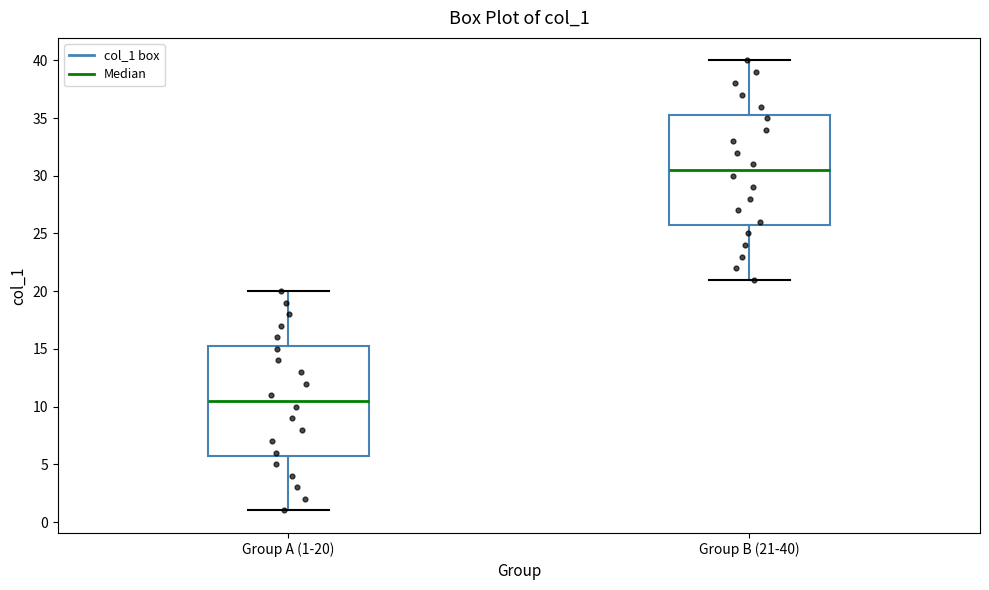

Reading left to right, read every box against the y-axis: the position of its median line, the range the box covers, and the ends of its whiskers. The values are not printed on the chart, so give them approximately, as read against the axis.

Group A (1-20): median 10.5, box 6.0 to 15.5, whiskers 1.0 to 20.0
Group B (21-40): median 30.5, box 26.0 to 35.5, whiskers 21.0 to 40.0